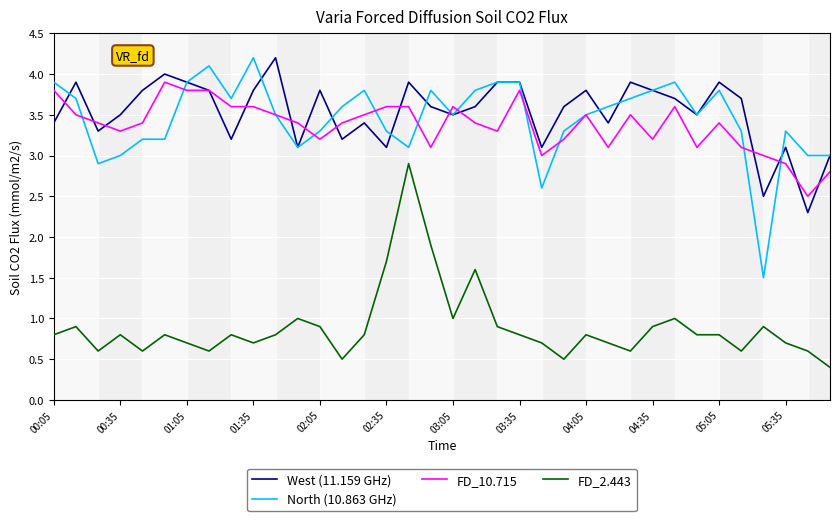

Does the chart display data point markers on the line(s)?

No